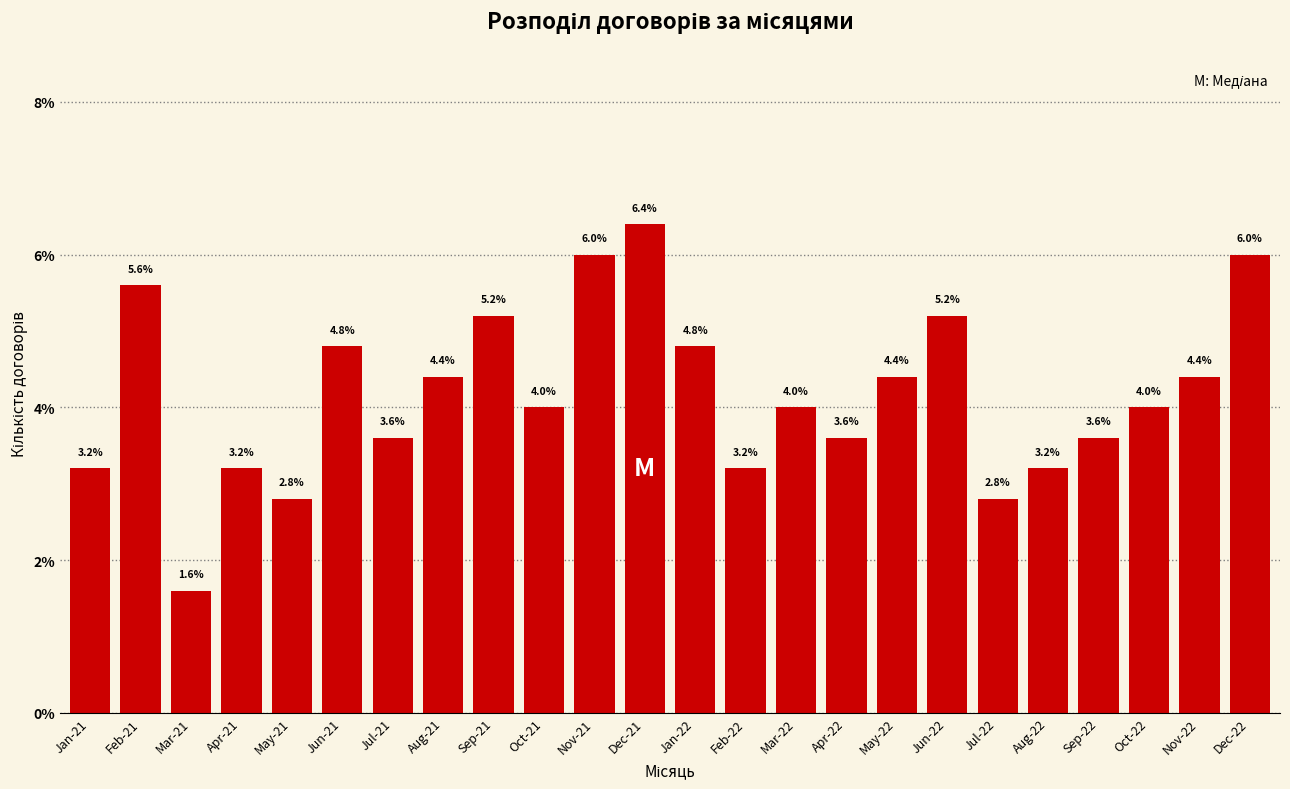

Reading right to left, extract all data points from this chart.

6.0	4.4	4.0	3.6	3.2	2.8	5.2	4.4	3.6	4.0	3.2	4.8	6.4	6.0	4.0	5.2	4.4	3.6	4.8	2.8	3.2	1.6	5.6	3.2